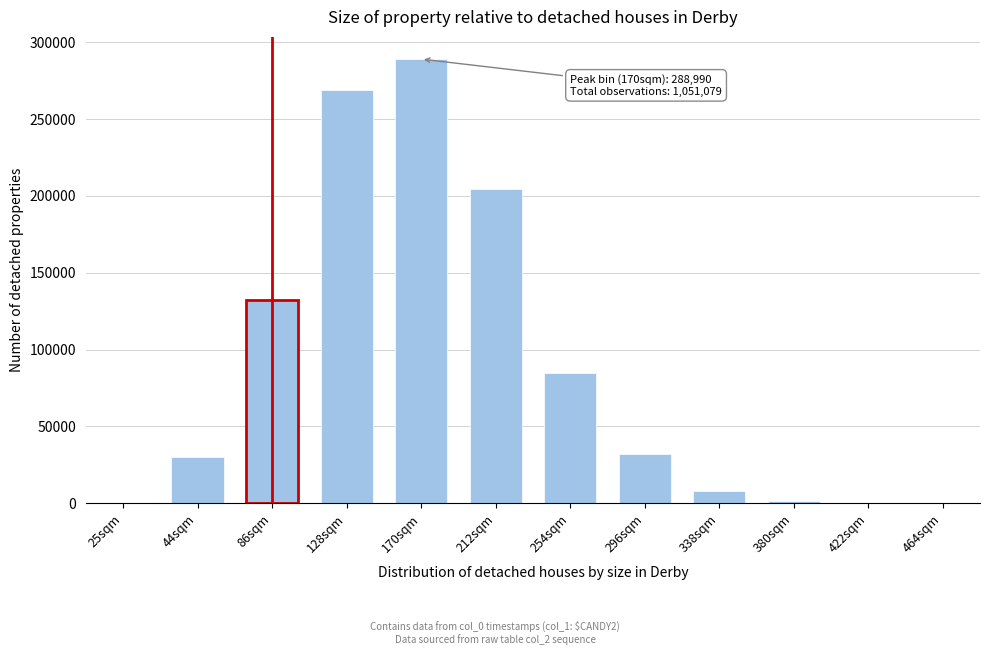

What is the change in value from 44sqm to 212sqm?

+174010